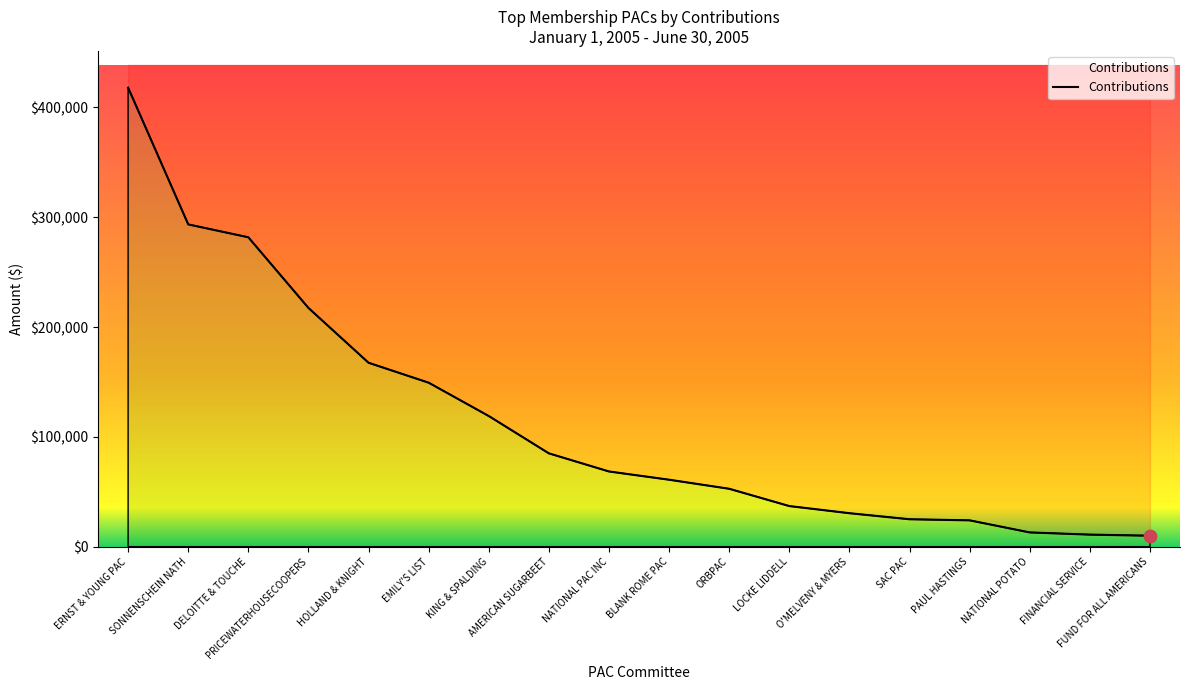

Between PAUL HASTINGS and NATIONAL POTATO, which is larger?

PAUL HASTINGS